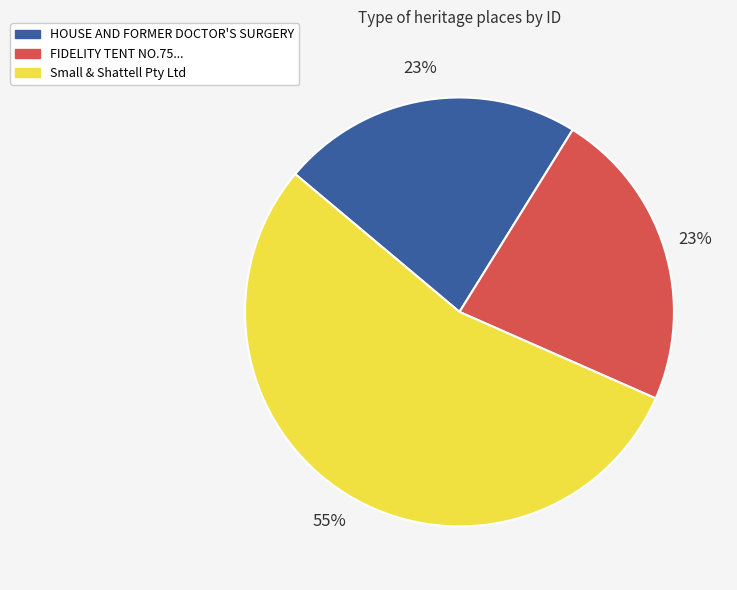

How many slices are in this pie chart?

3